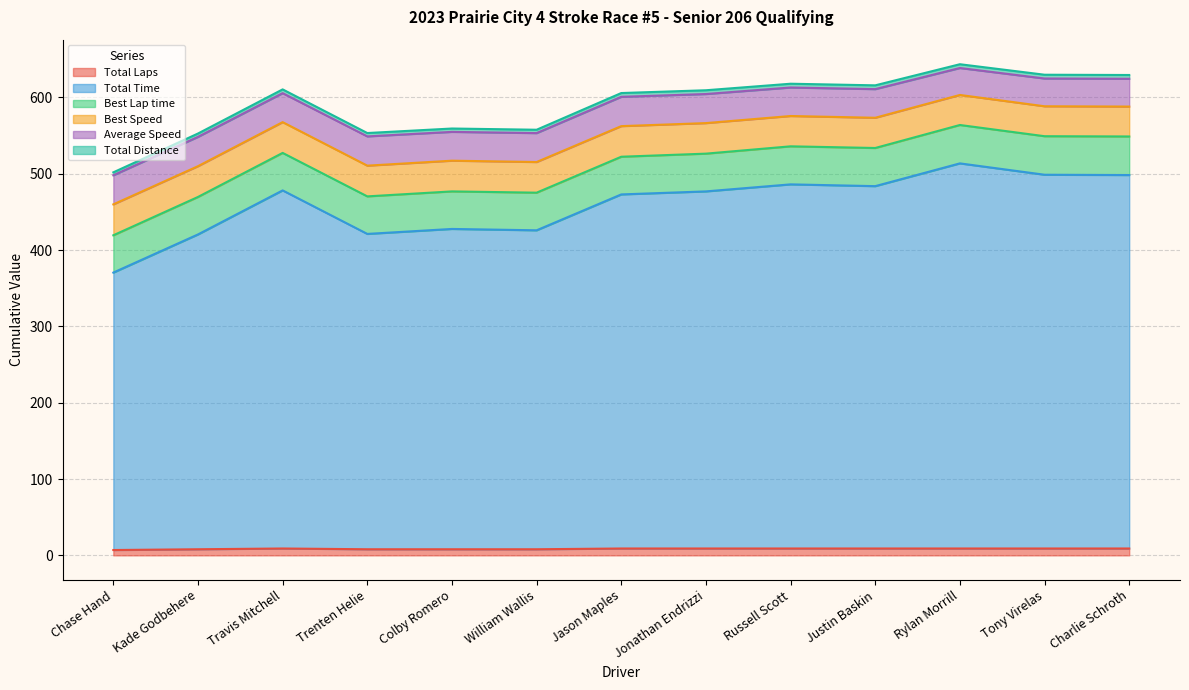

How many distinct data groups are displayed?

6